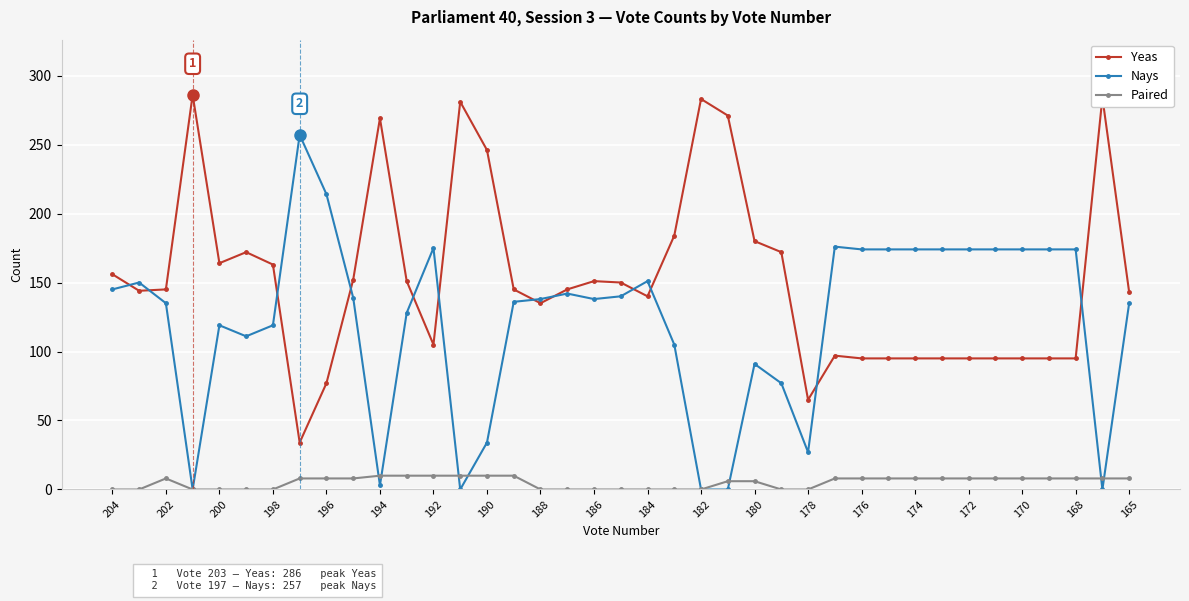

Which series ends up on top after the final intersection of Nays and Paired?

Nays